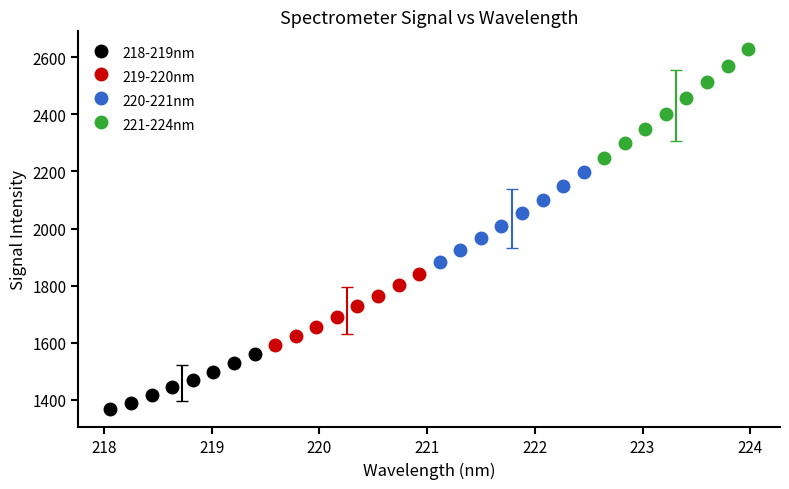

Which series reaches the minimum Y coordinate?

218-219nm